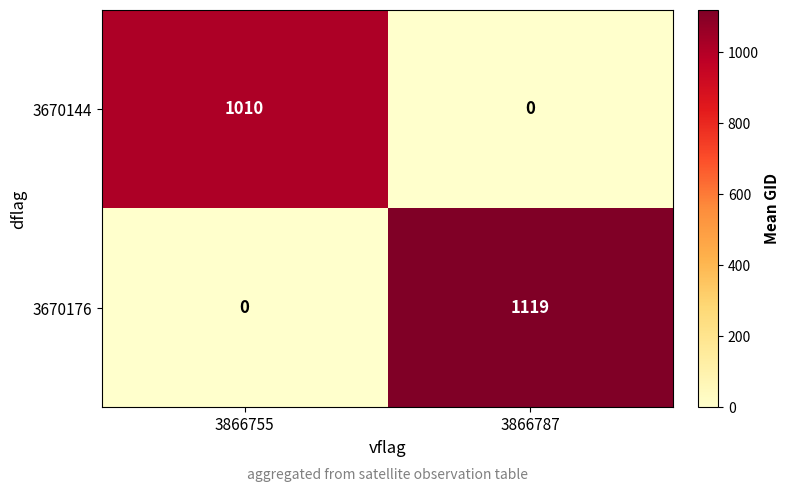

What is the difference between the highest and lowest values at 3866787?

1119